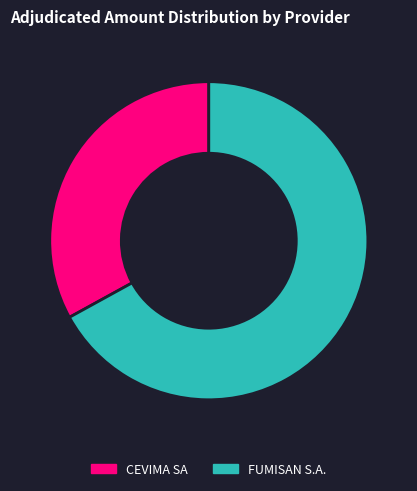

Rank the categories by value from highest to lowest.

FUMISAN S.A., CEVIMA SA